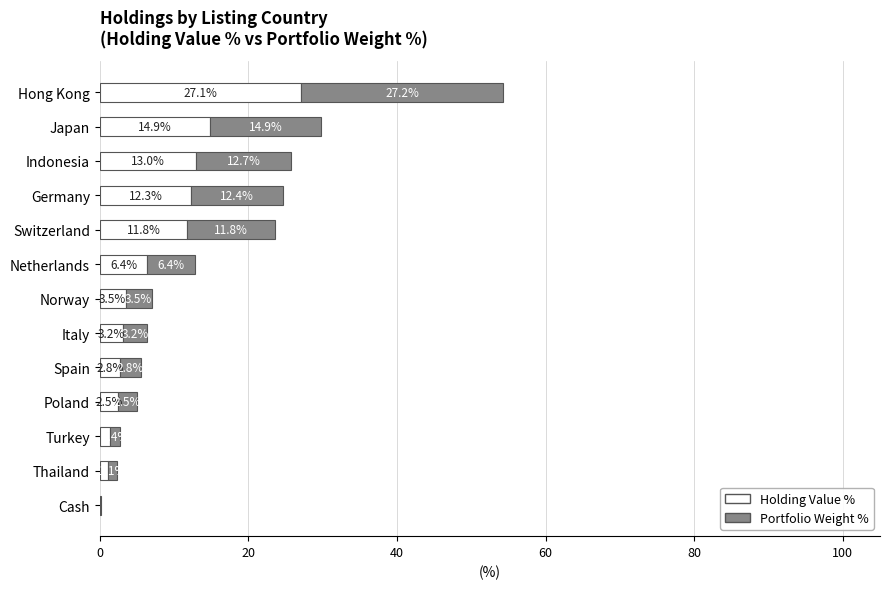

Where is Holding Value % nearest to the value 13?

Indonesia